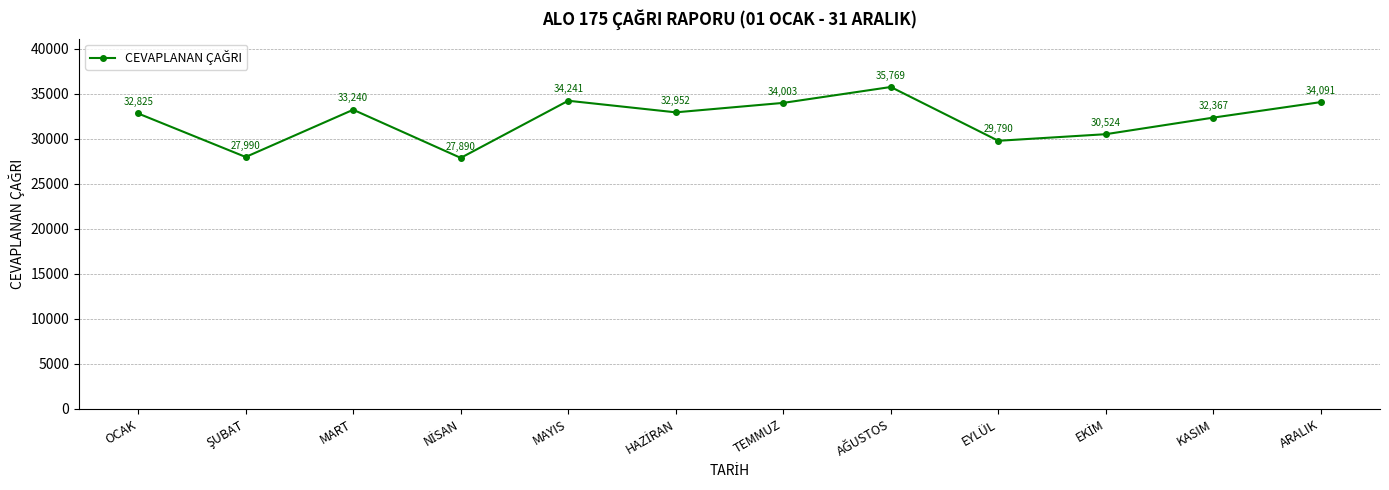

At which label does the data first exceed 32952?

MART